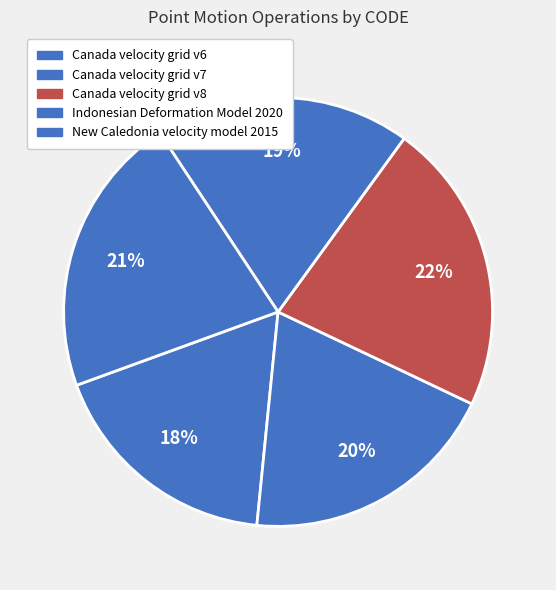

To the nearest percent, what percentage of the pie is Canada velocity grid v7?

20%